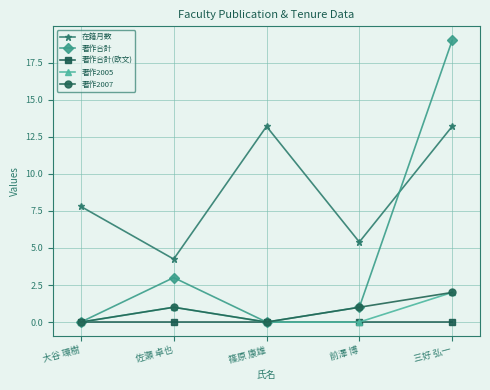

At which category does the chart reach its peak across all series?

三好 弘一